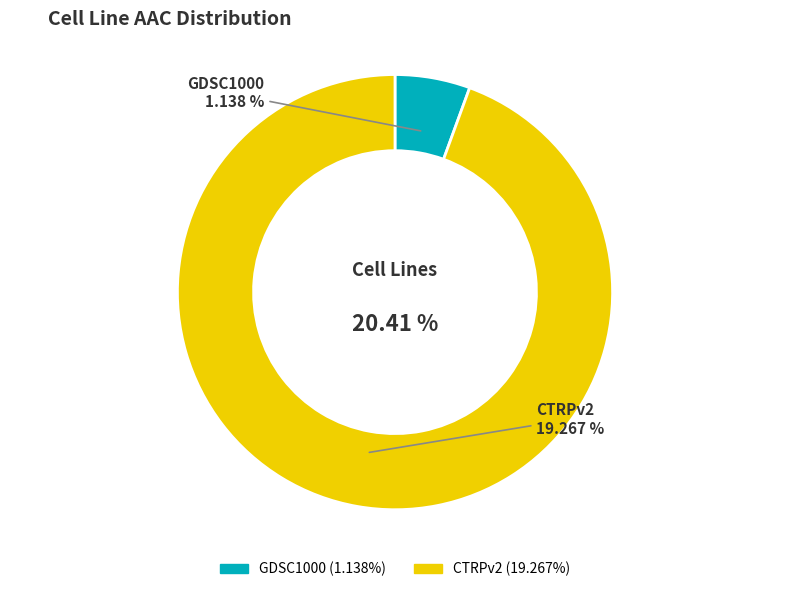

To the nearest percent, what is the combined percentage of GDSC1000 and CTRPv2?

100%